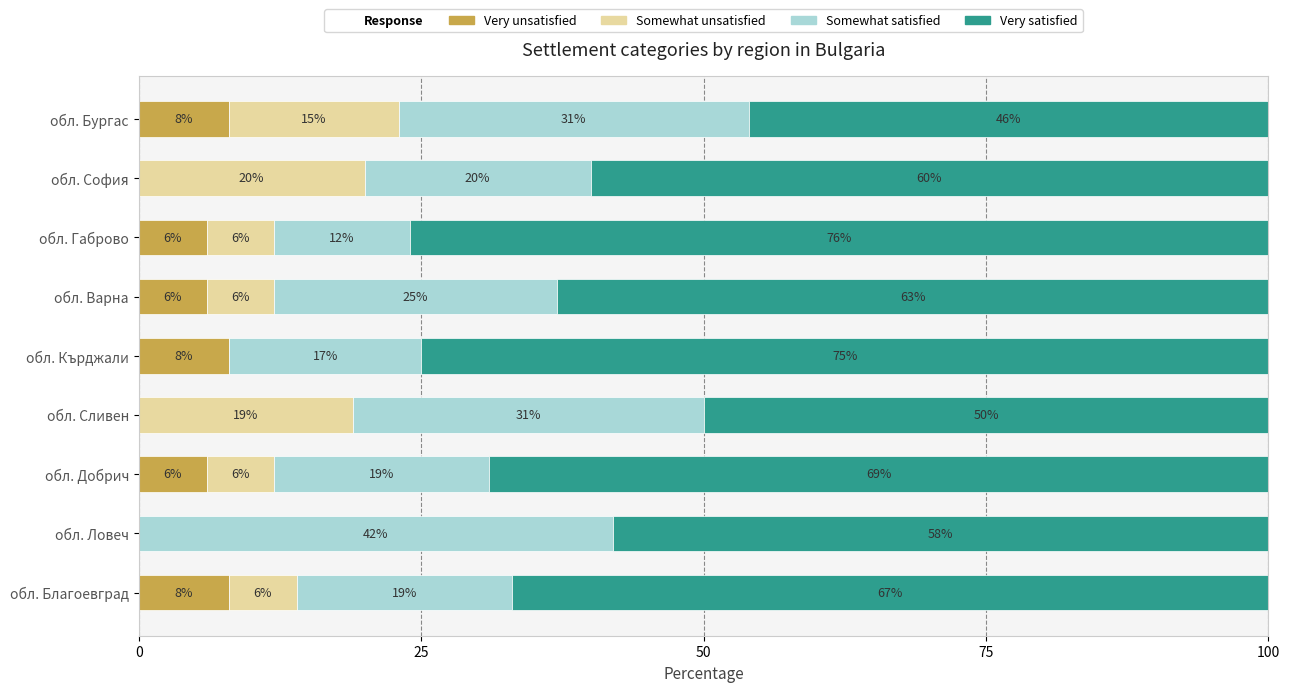

How many Very unsatisfied values are between 0 and 8?

9